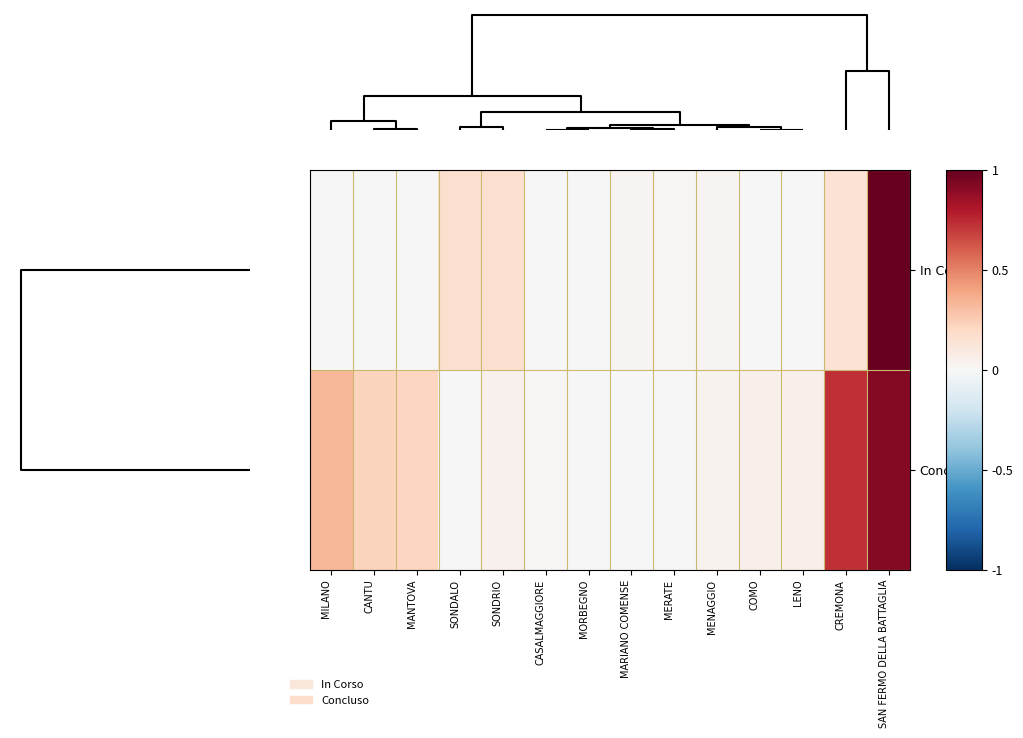

Rank the series by their maximum value, from lowest to highest.

Concluso, In Corso